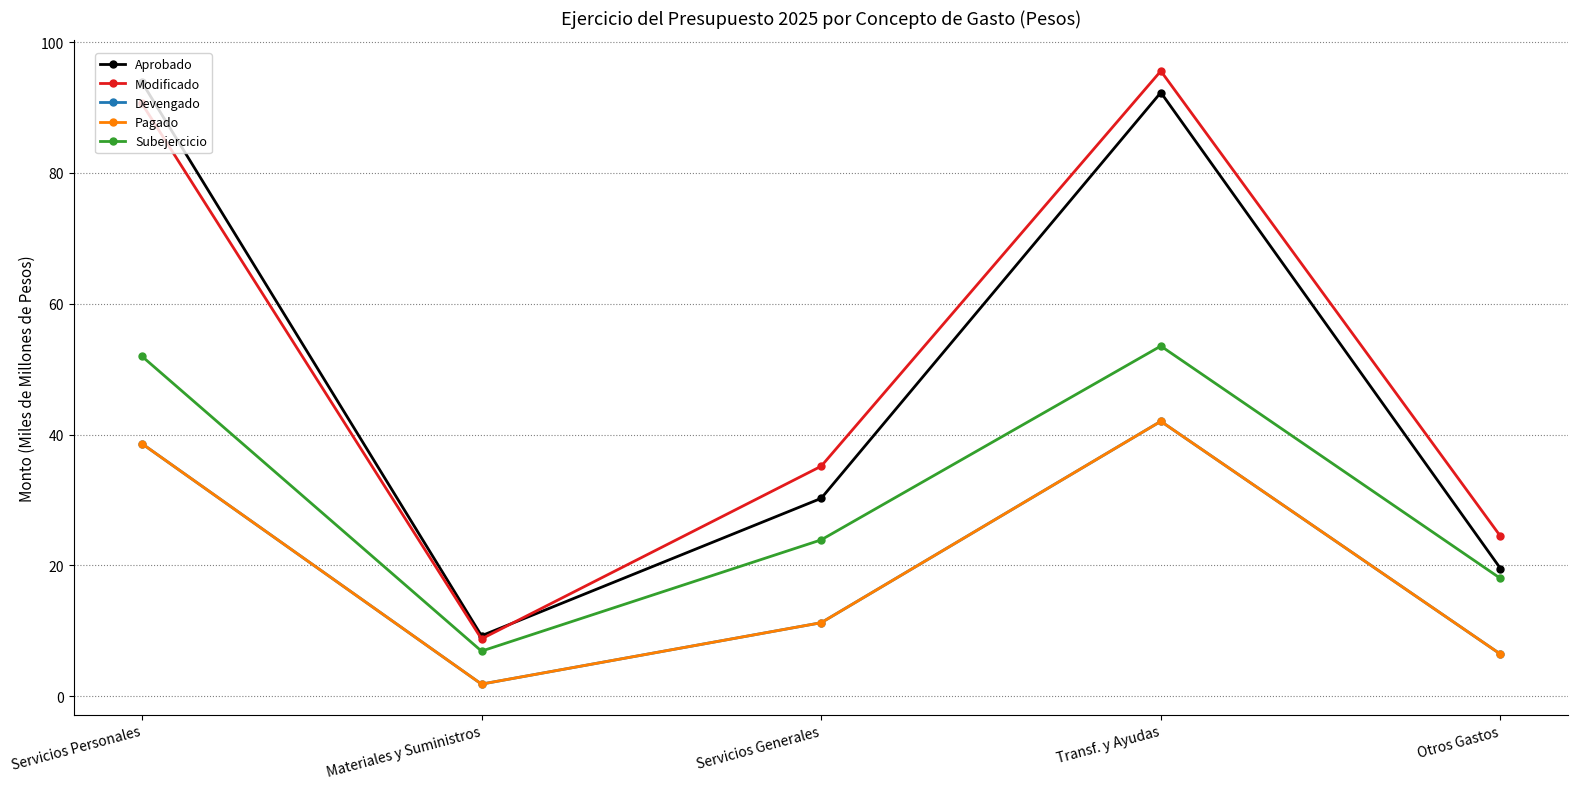

Is this an area chart (filled region under the line)?

No